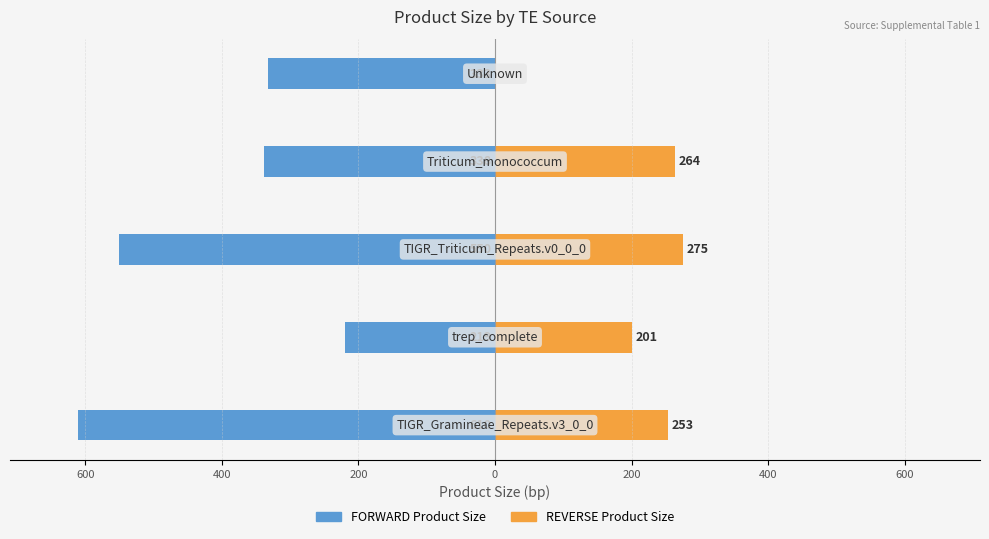

What is the total value across all series at 600?

-18